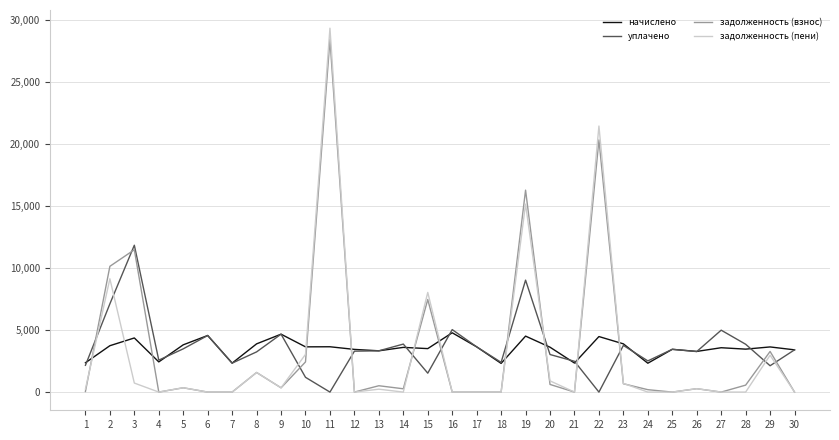

Which series has the widest spread of values?

задолженность (пени)